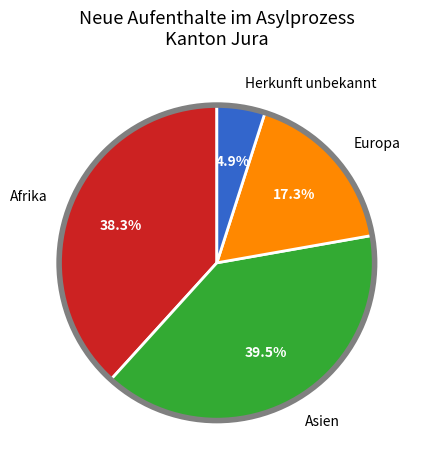

How many slices are in this pie chart?

4